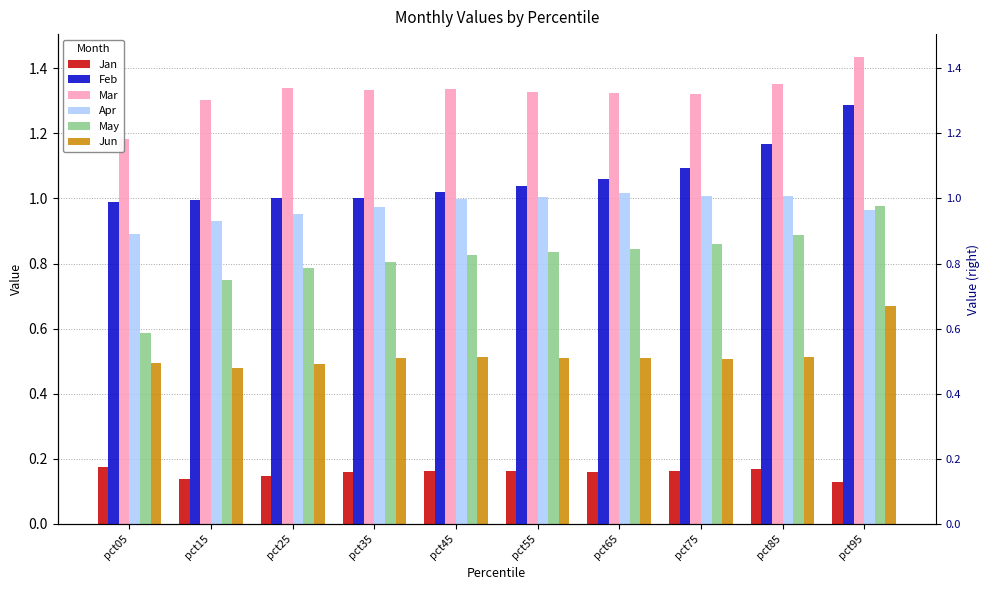

What are all the series names shown in the legend?

Jan, Feb, Mar, Apr, May, Jun